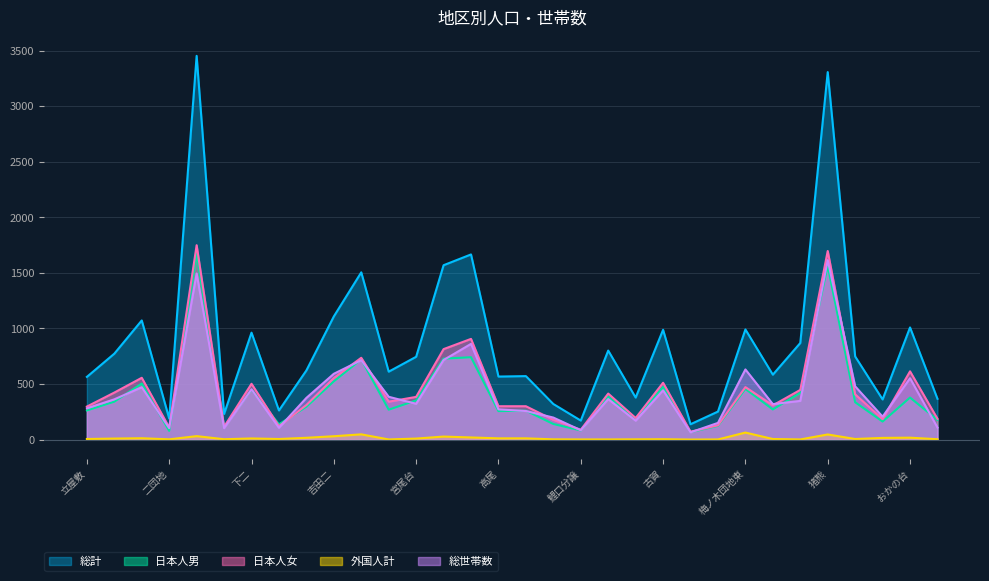

What is the spread (max minus min) of values at 頃末北?

1542